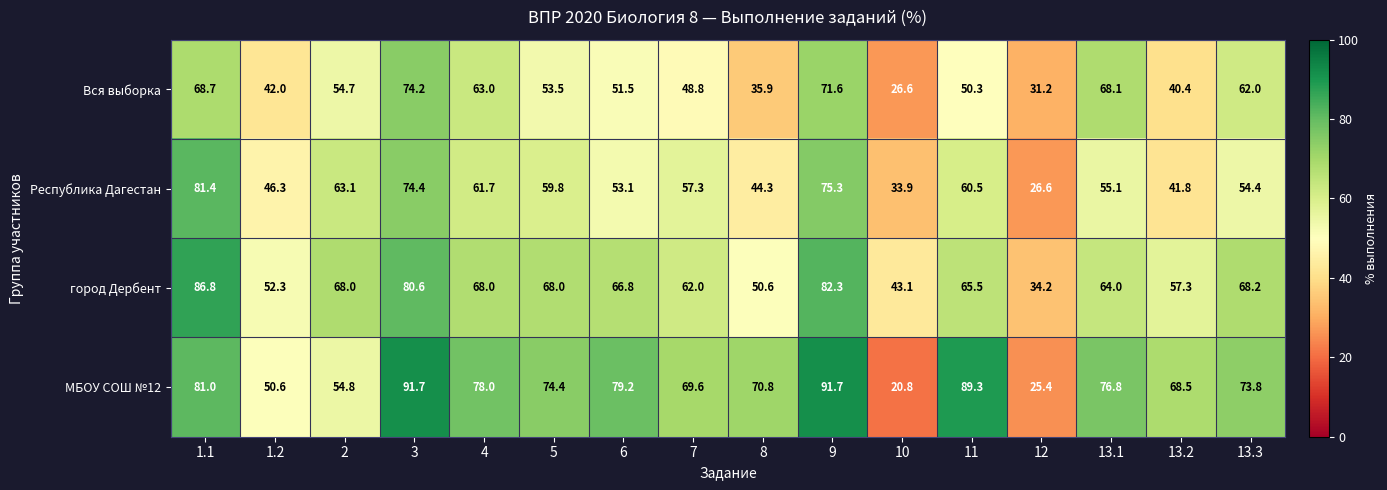

Between 7 and 10, which series saw the biggest shift?

МБОУ СОШ №12